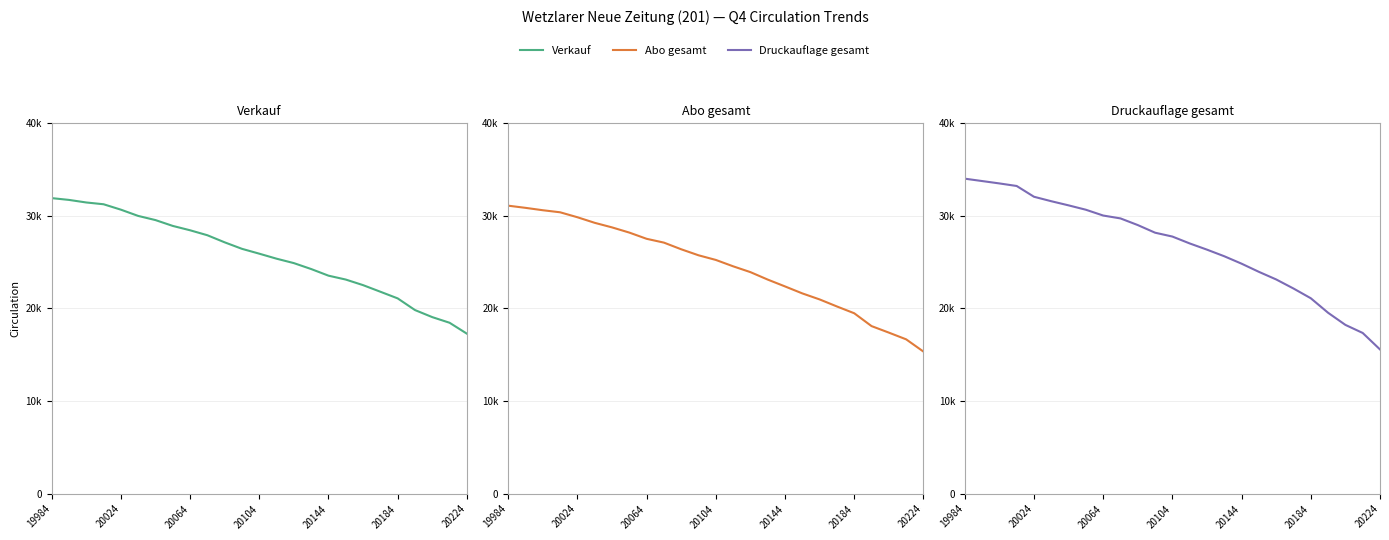

The value of Abo gesamt at 23 is 16670. True or false?

True